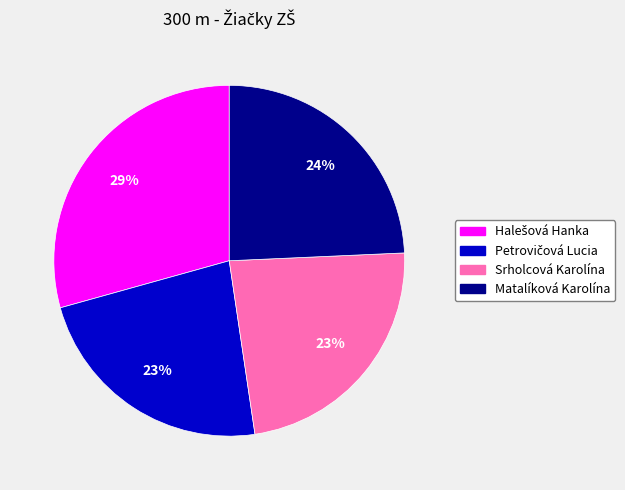

To the nearest percent, what percentage of the pie is Srholcová Karolína?

23%